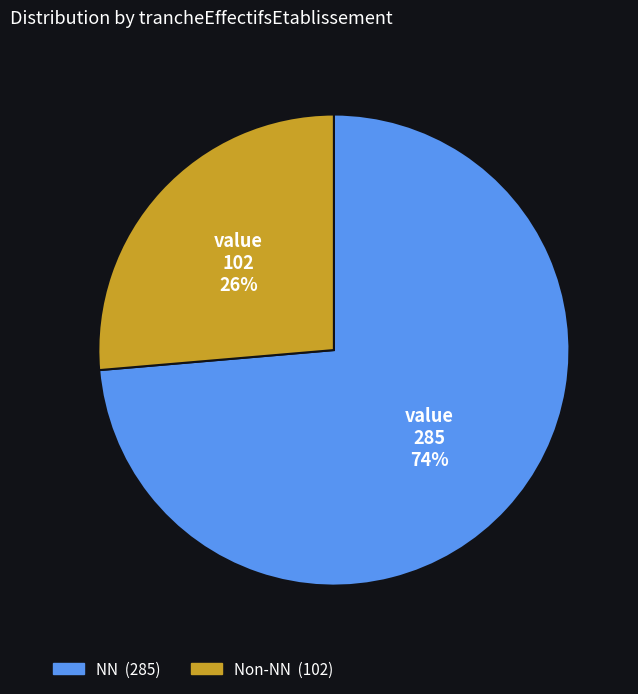

Does any single category account for the majority?

Yes